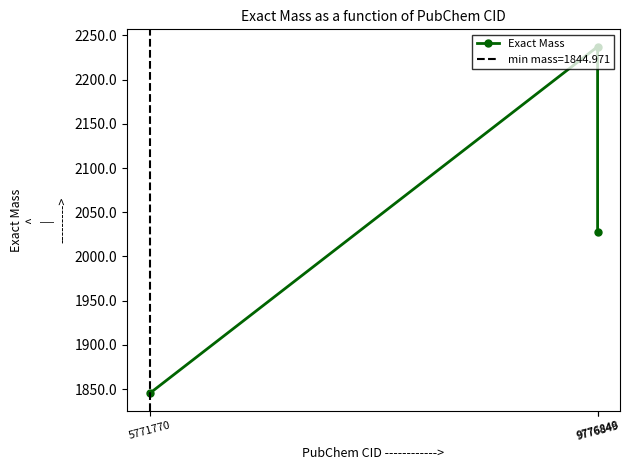

Count the number of values greater than 2027.

2